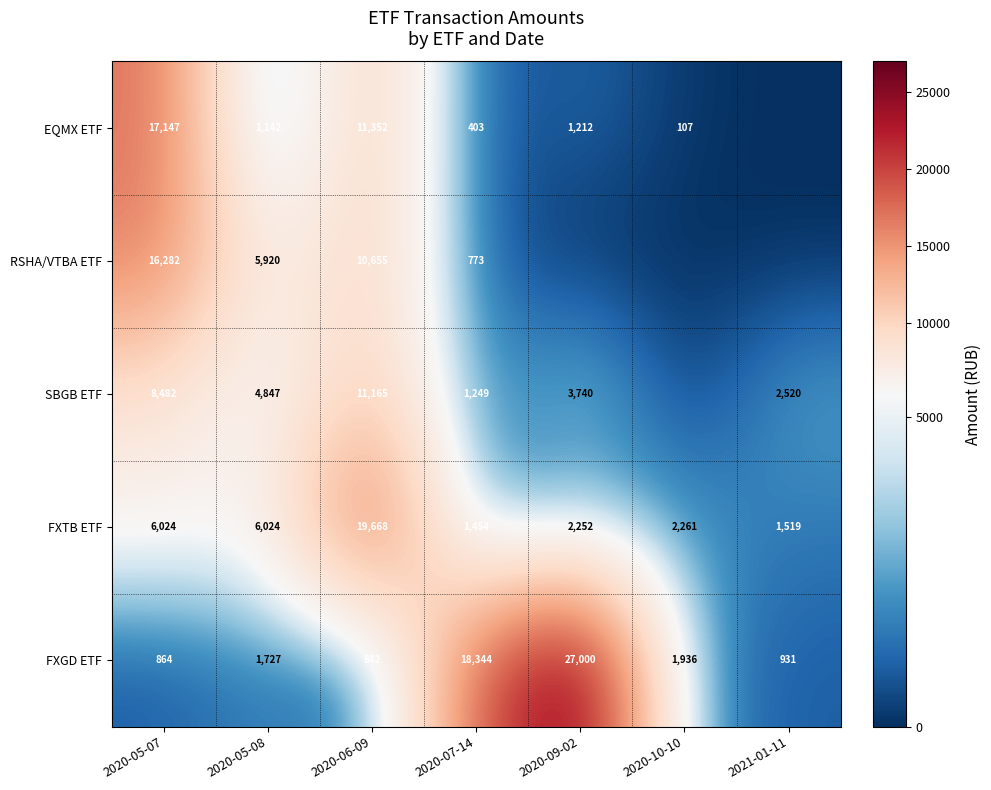

Which category has the highest value in the FXTB ETF series?

2020-06-09